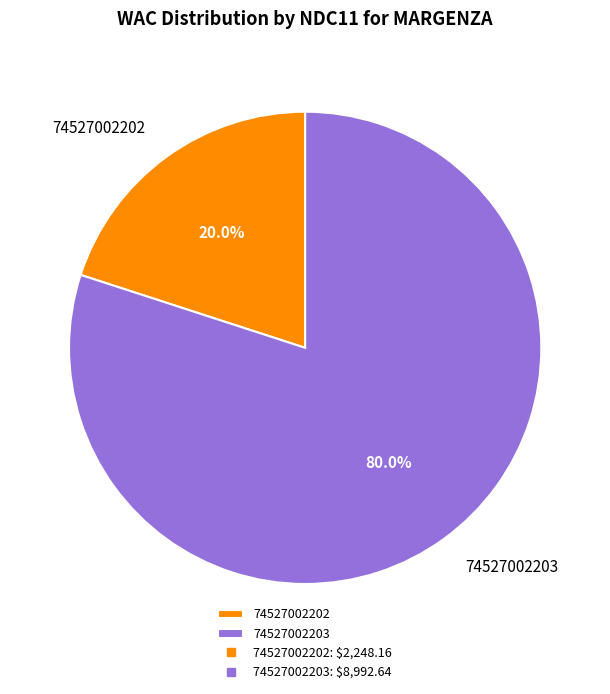

Which category accounts for the majority?

74527002203